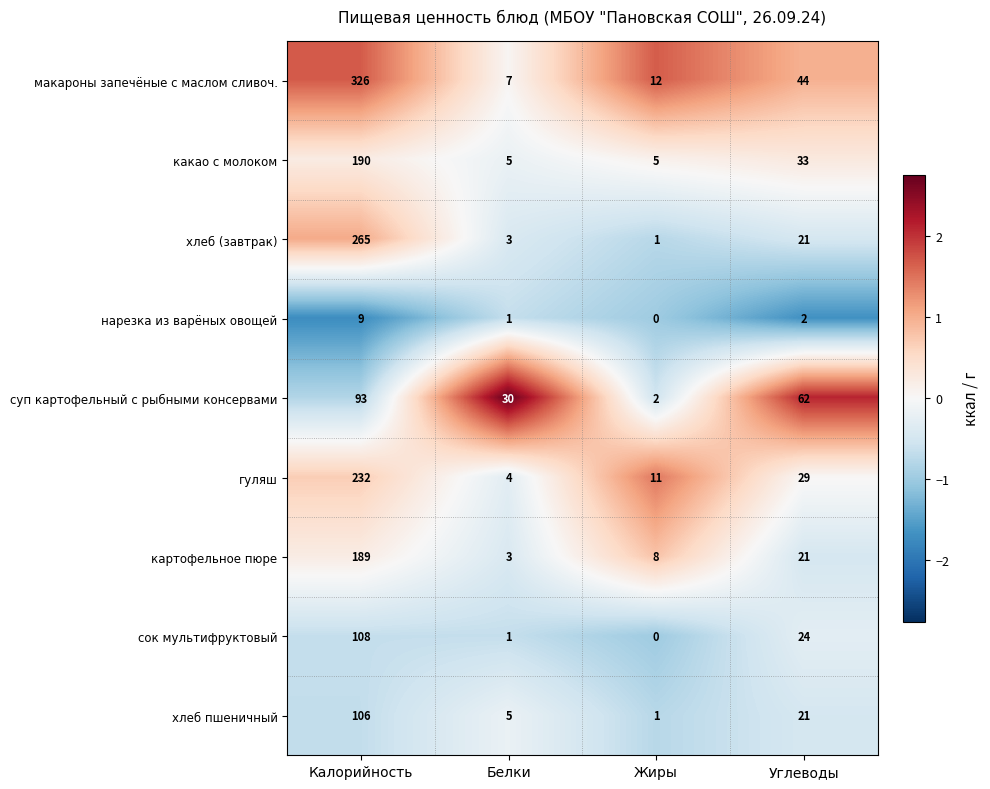

What is the sum of the какао с молоком values at Углеводы and Жиры?

38